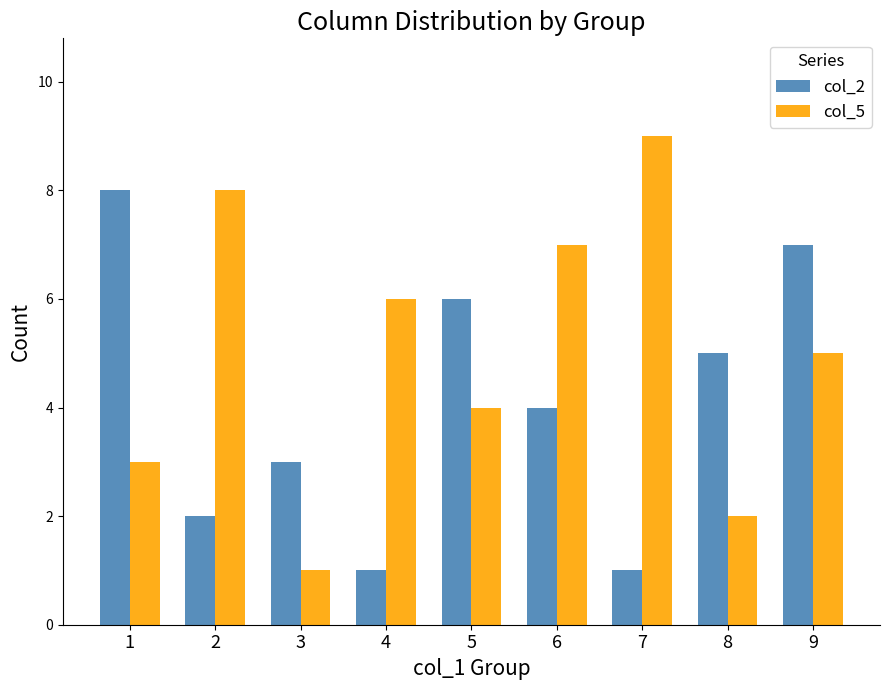

Rank the series by their maximum value, from highest to lowest.

col_5, col_2